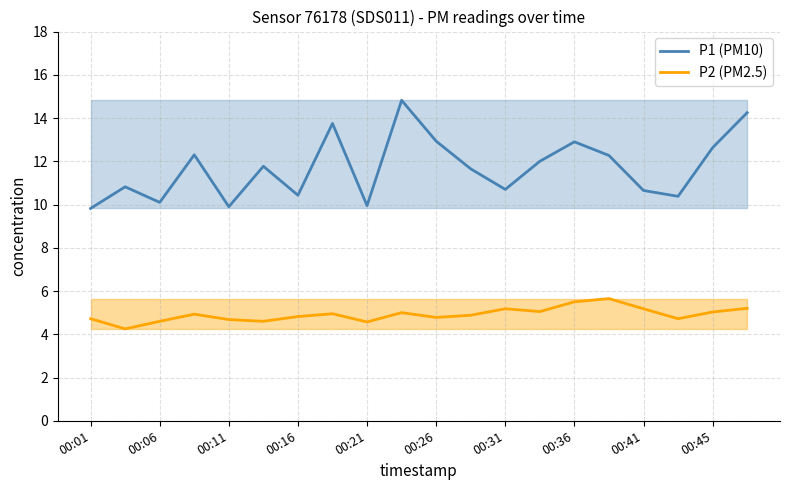

The value of P2 (PM2.5) at 00:26 is 4.8. True or false?

True